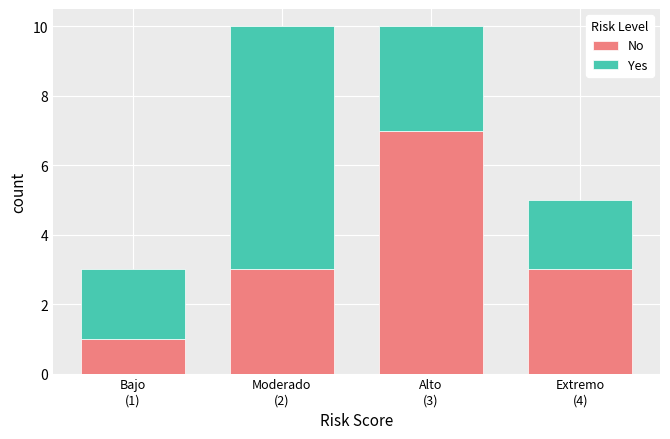

Reading left to right, transcribe the values for No.

1	3	7	3